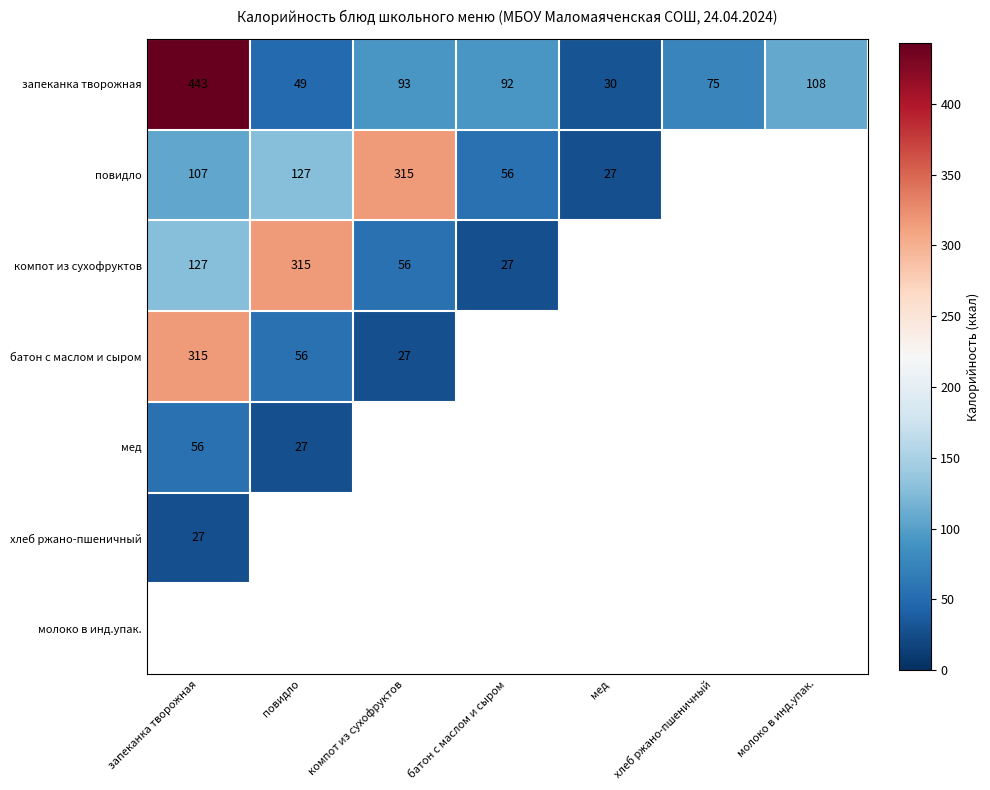

Which category has the lowest value in the запеканка творожная series?

мед